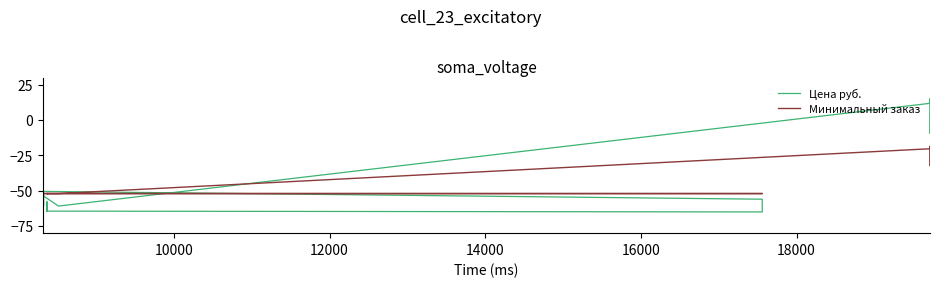

What is the sum of all Цена руб. values?

-902.1